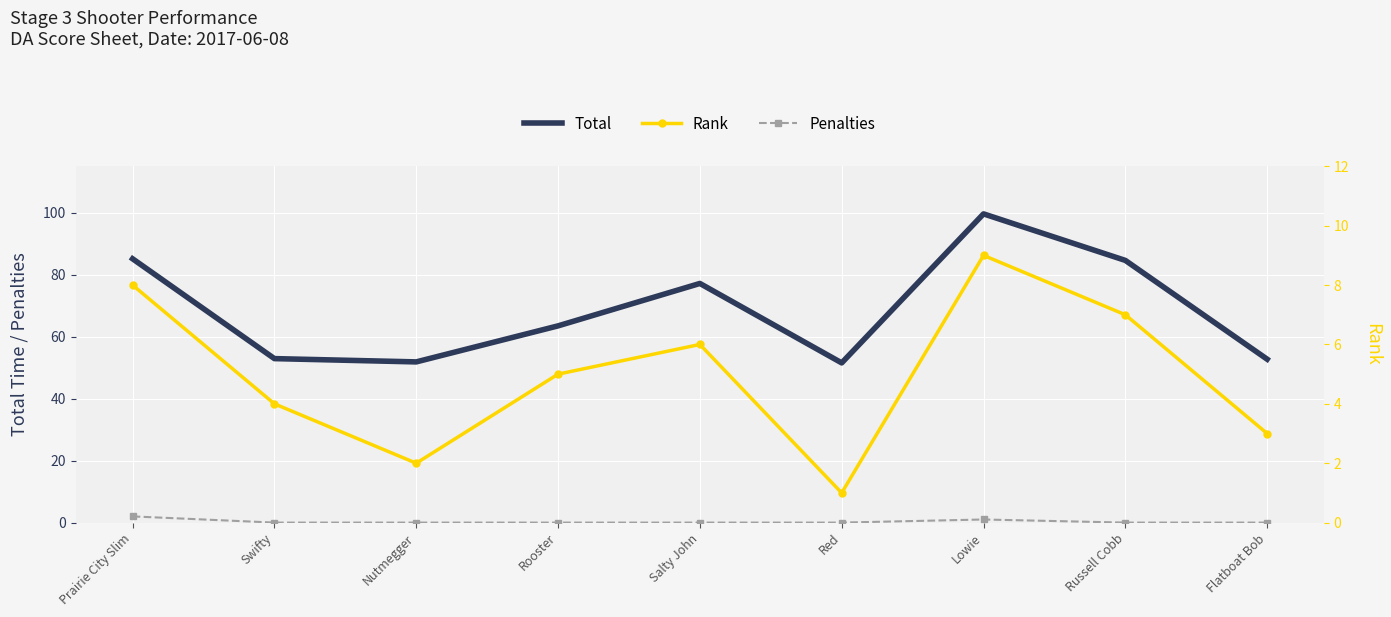

True or false: Penalties and Rank cross at least once.

False